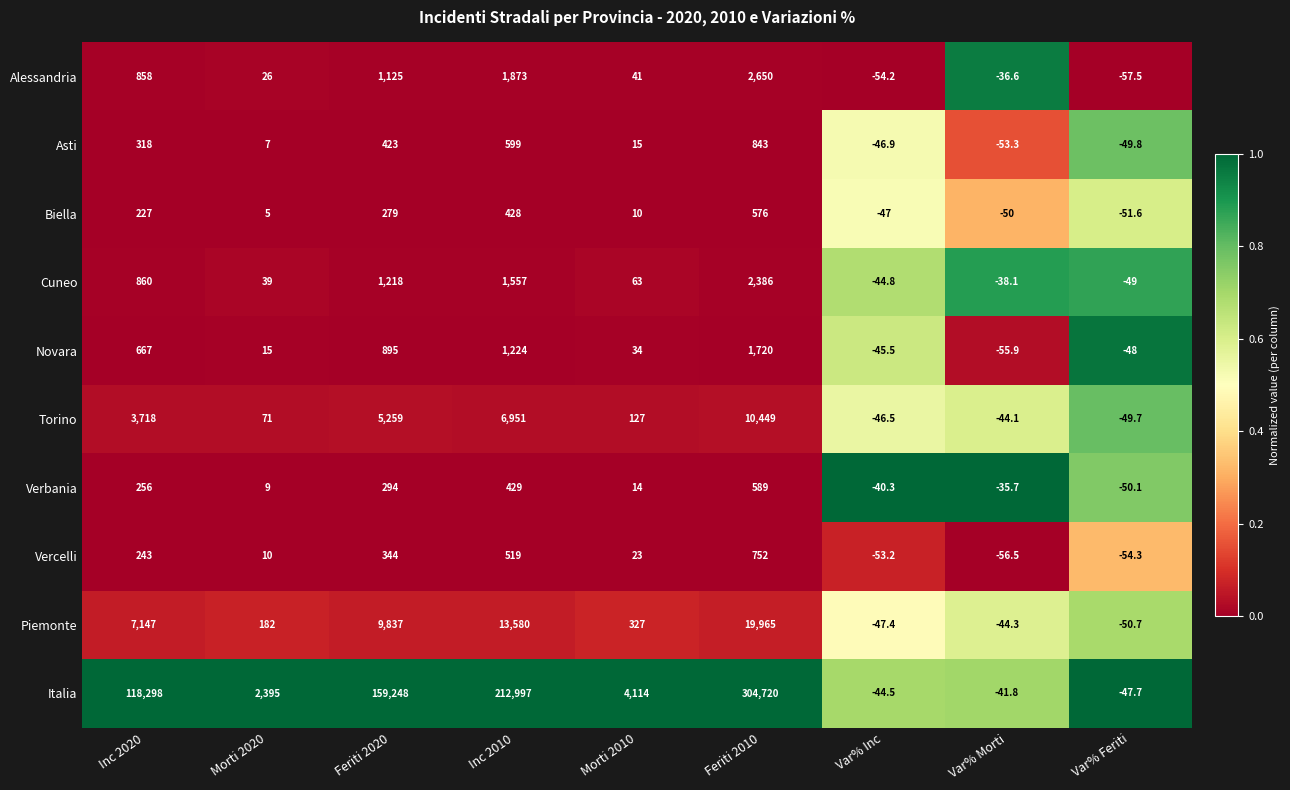

At how many categories does at least one series exceed 0?

6